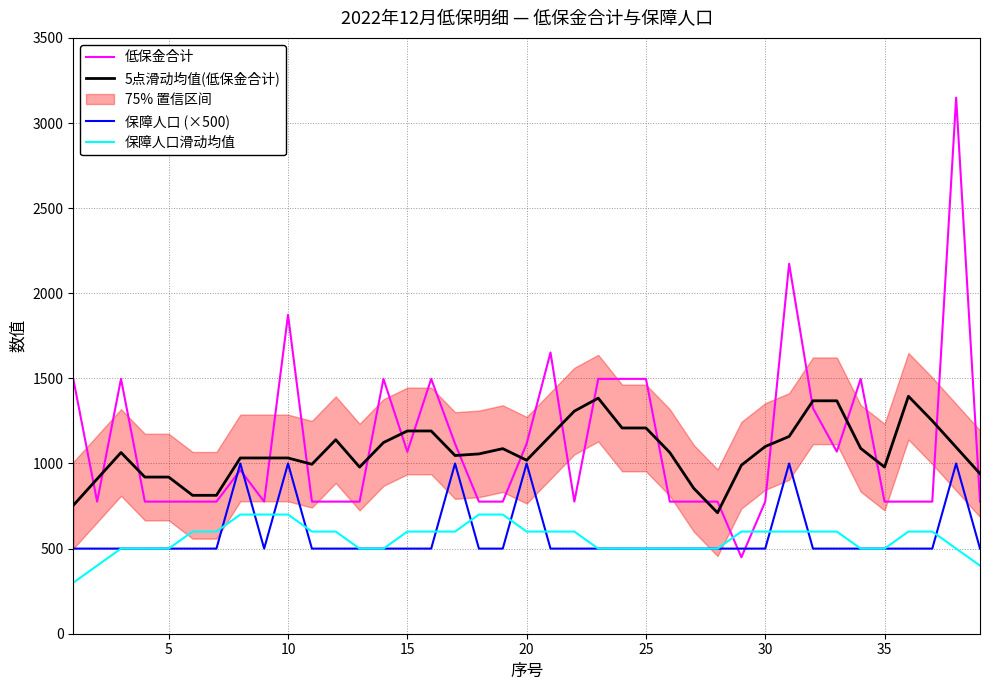

Which series has the largest range (max minus min)?

低保金合计